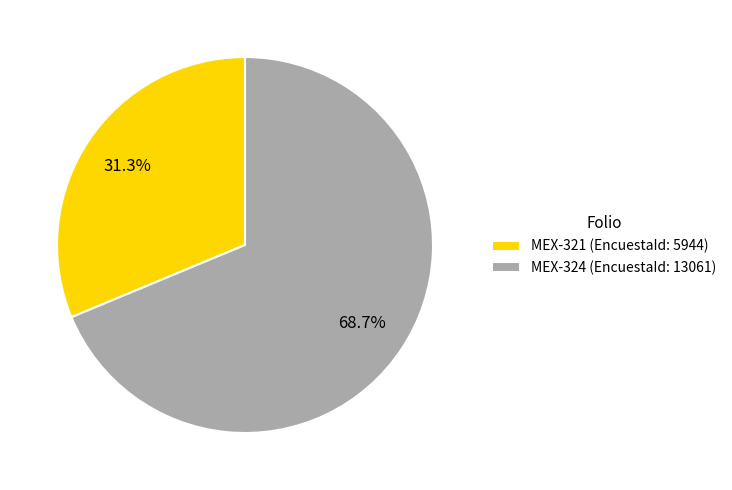

Which slice represents more than half of the pie?

MEX-324